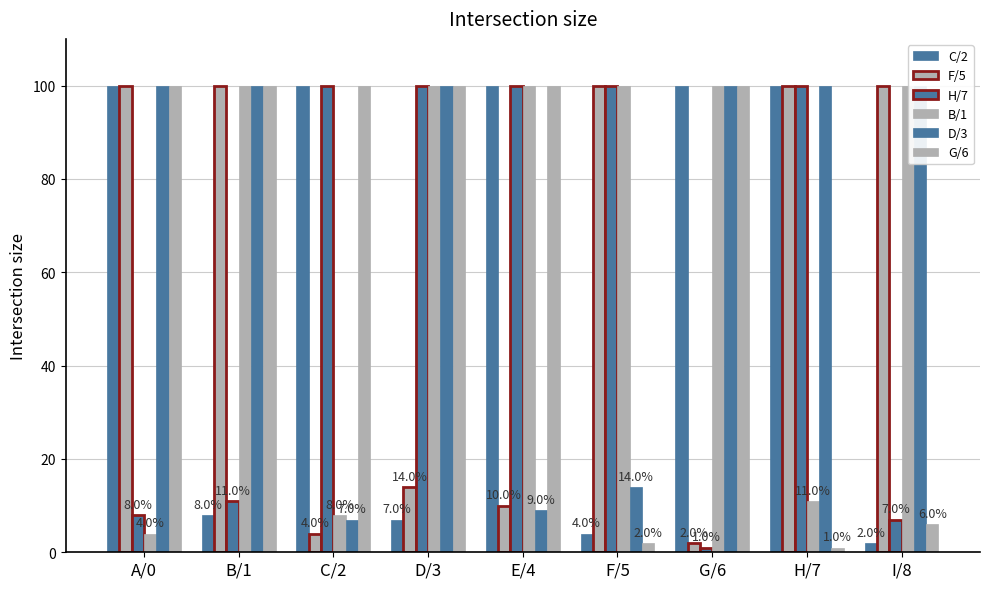

Is the value of C/2 at D/3 greater than the value of D/3 at F/5?

No